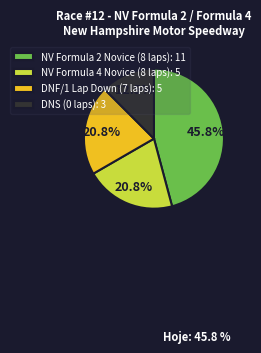

Do DNF/1 Lap Down (7 laps): 5 and NV Formula 4 Novice (8 laps): 5 together represent more than half of the pie?

No